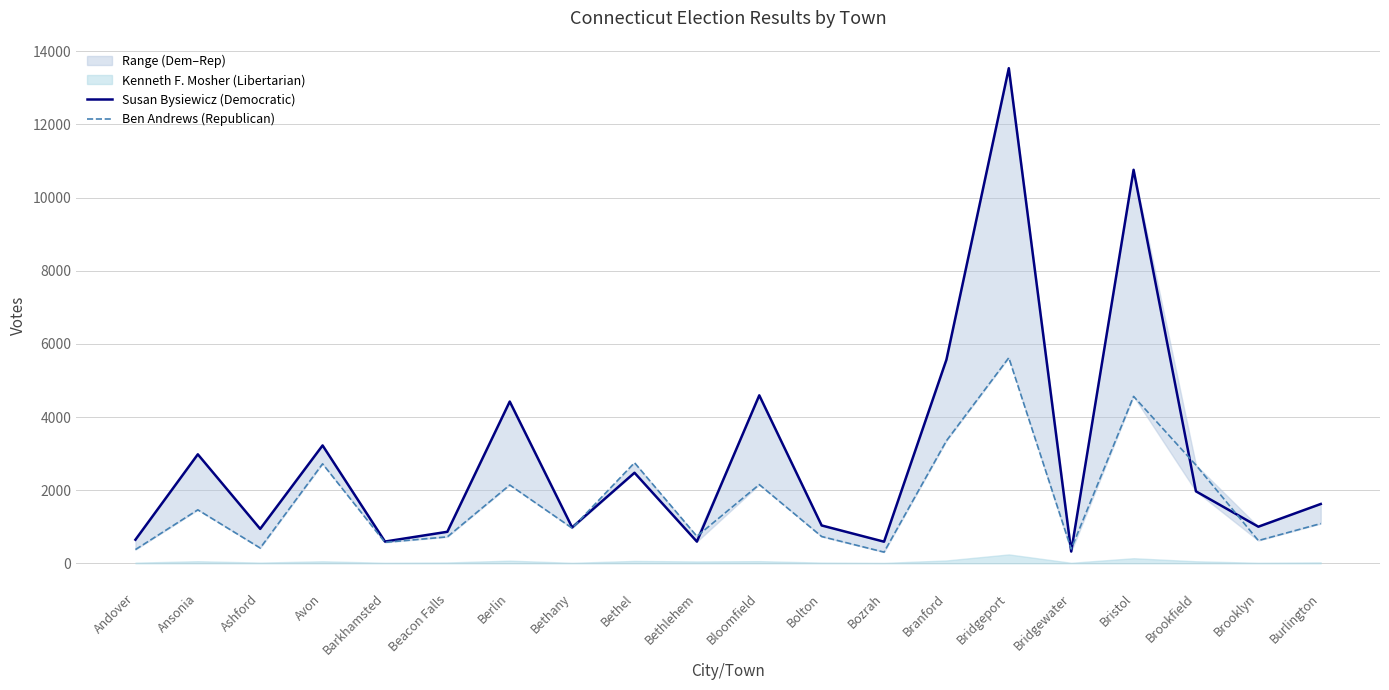

What is the difference between the Ben Andrews (Republican) values at Burlington and Bolton?

354